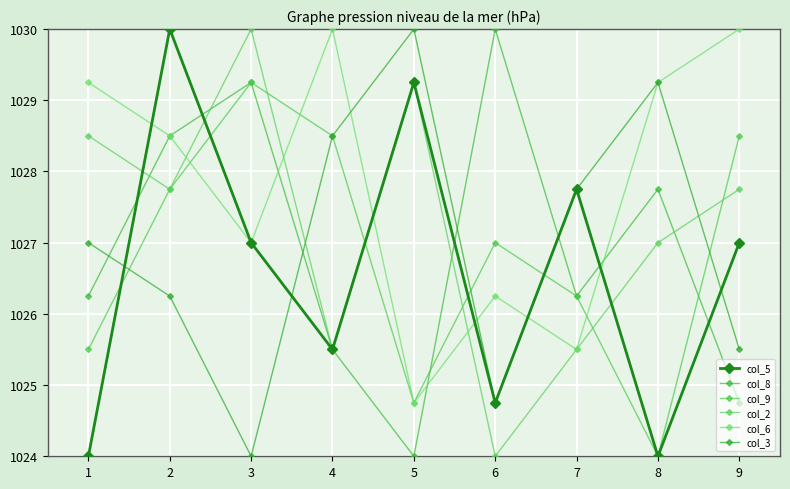

Reading left to right, transcribe all the data shown in this chart.

col_5: 1024.0	1030.0	1027.0	1025.5	1029.2	1024.8	1027.8	1024.0	1027.0
col_8: 1026.2	1028.5	1029.2	1025.5	1024.0	1030.0	1026.2	1027.8	1024.8
col_9: 1025.5	1027.8	1029.2	1028.5	1024.8	1027.0	1026.2	1024.0	1028.5
col_2: 1028.5	1027.8	1030.0	1025.5	1029.2	1024.0	1025.5	1027.0	1027.8
col_6: 1029.2	1028.5	1027.0	1030.0	1024.8	1026.2	1025.5	1029.2	1030.0
col_3: 1027.0	1026.2	1024.0	1028.5	1030.0	1024.8	1027.8	1029.2	1025.5